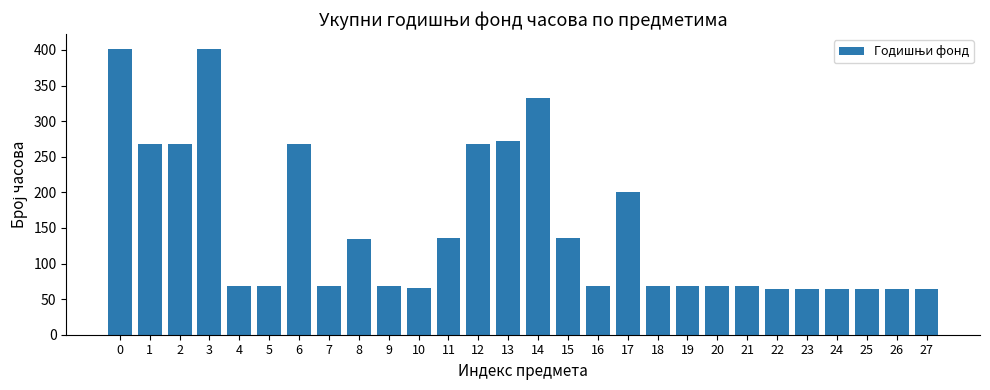

What is the change in value from 16 to 26?

-4